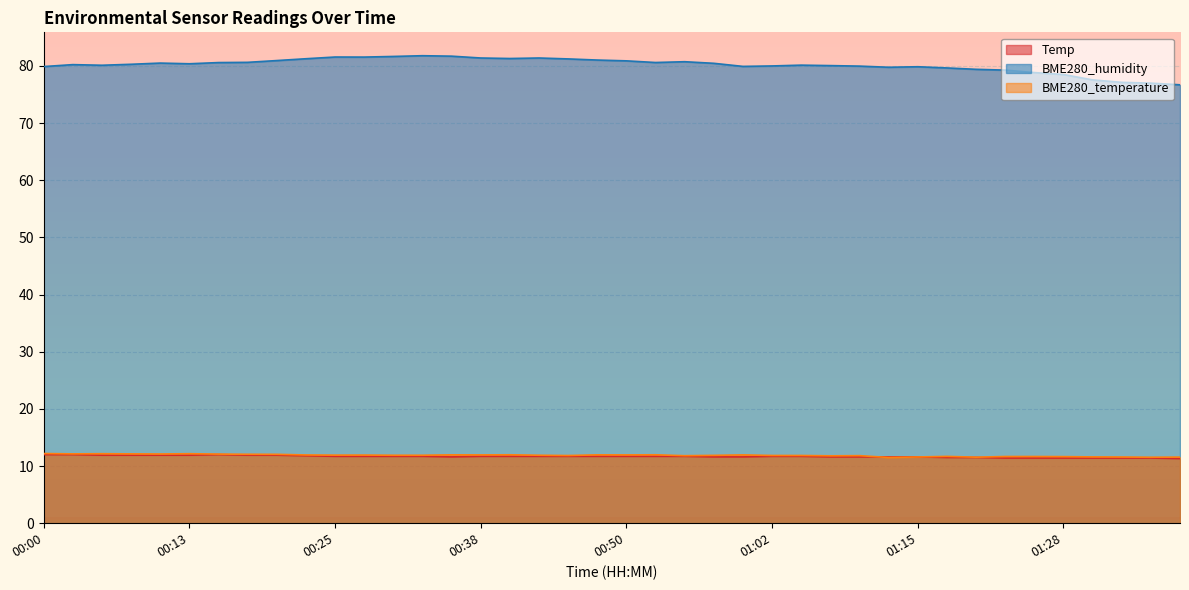

At 00:05, list the series in order from smallest to largest.

Temp, BME280_temperature, BME280_humidity